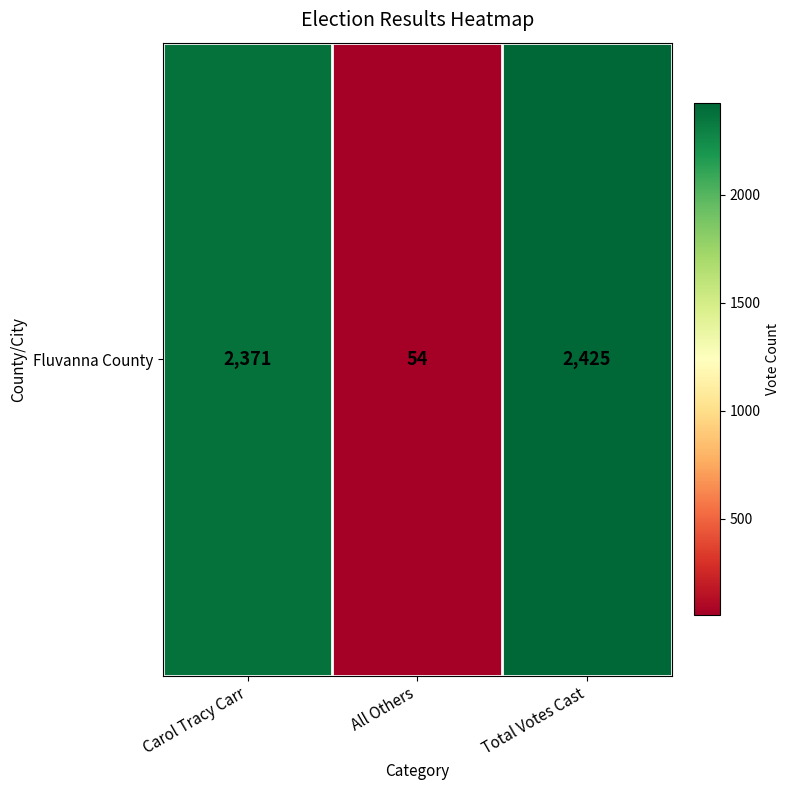

Reading left to right, what are all the values shown in this chart?

2371	54	2425